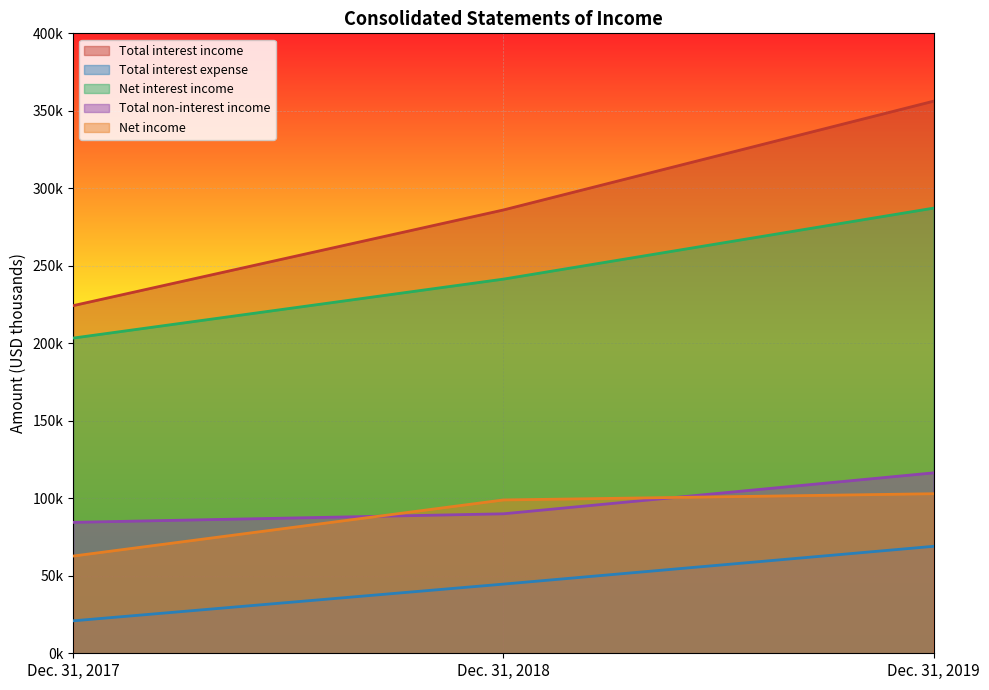

Where is Total interest income nearest to the value 290268?

Dec. 31, 2018